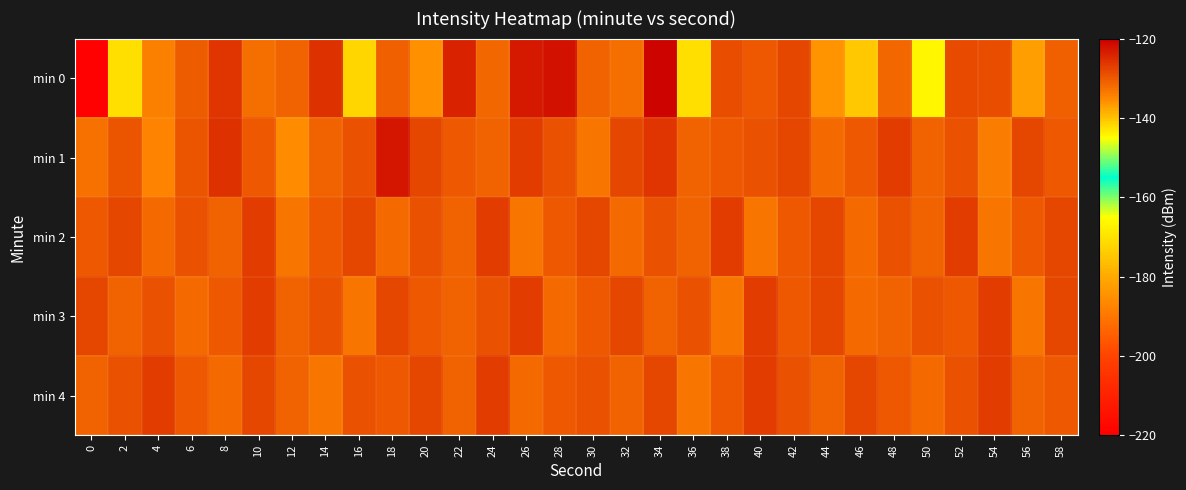

Reading left to right, extract all data points from this chart.

min 0: 0=-219.6	2=-142.3	4=-134.2	6=-130.5	8=-126.2	10=-132.2	12=-131.1	14=-125.6	16=-141.5	18=-130.7	20=-135.9	22=-124.2	24=-131.7	26=-122.9	28=-122.3	30=-131.2	32=-132.4	34=-120.6	36=-142.6	38=-128.9	40=-129.9	42=-128.1	44=-136.0	46=-140.7	48=-131.3	50=-144.4	52=-128.2	54=-128.7	56=-136.9	58=-130.5
min 1: 0=-132.5	2=-129.4	4=-134.8	6=-129.6	8=-125.8	10=-130.0	12=-135.5	14=-131.3	16=-129.2	18=-122.5	20=-128.0	22=-130.0	24=-131.0	26=-127.0	28=-129.0	30=-133.0	32=-128.0	34=-126.0	36=-131.0	38=-130.0	40=-129.0	42=-128.0	44=-132.0	46=-130.0	48=-127.0	50=-131.0	52=-129.0	54=-134.0	56=-128.0	58=-130.0
min 2: 0=-130.0	2=-128.0	4=-132.0	6=-129.0	8=-131.0	10=-127.0	12=-133.0	14=-130.0	16=-128.0	18=-132.0	20=-129.0	22=-131.0	24=-127.0	26=-133.0	28=-130.0	30=-128.0	32=-132.0	34=-129.0	36=-131.0	38=-127.0	40=-133.0	42=-130.0	44=-128.0	46=-132.0	48=-129.0	50=-131.0	52=-127.0	54=-133.0	56=-130.0	58=-128.0
min 3: 0=-128.0	2=-131.0	4=-129.0	6=-132.0	8=-130.0	10=-127.0	12=-131.0	14=-129.0	16=-133.0	18=-128.0	20=-130.0	22=-131.0	24=-129.0	26=-127.0	28=-132.0	30=-130.0	32=-128.0	34=-131.0	36=-129.0	38=-133.0	40=-127.0	42=-130.0	44=-128.0	46=-132.0	48=-131.0	50=-129.0	52=-130.0	54=-127.0	56=-133.0	58=-128.0
min 4: 0=-131.0	2=-129.0	4=-127.0	6=-130.0	8=-132.0	10=-128.0	12=-131.0	14=-133.0	16=-129.0	18=-130.0	20=-128.0	22=-131.0	24=-127.0	26=-132.0	28=-130.0	30=-129.0	32=-131.0	34=-128.0	36=-133.0	38=-130.0	40=-127.0	42=-129.0	44=-131.0	46=-128.0	48=-130.0	50=-132.0	52=-129.0	54=-127.0	56=-131.0	58=-130.0